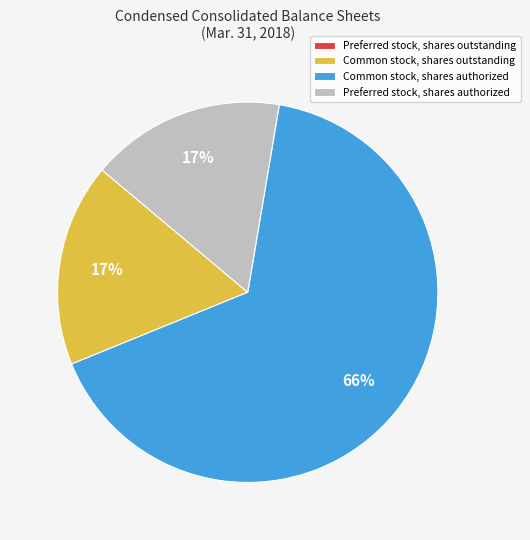

Approximately how many times larger is the value at Preferred stock, shares authorized compared to Common stock, shares outstanding?

1.0